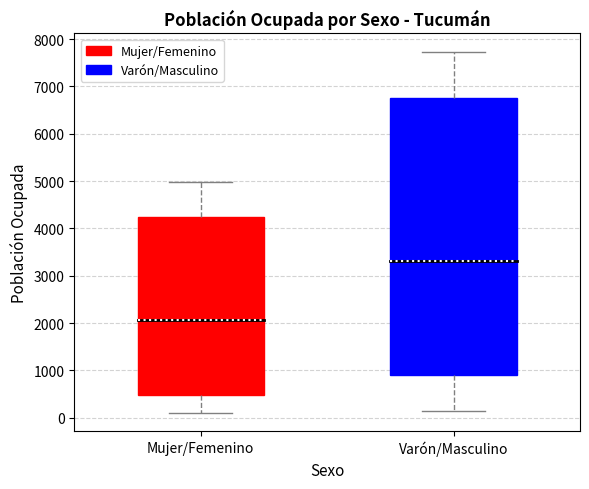

Where does the upper whisker of the box for Mujer/Femenino end on the y-axis? The values are not printed on the chart, so give them approximately, as read against the axis.

5000